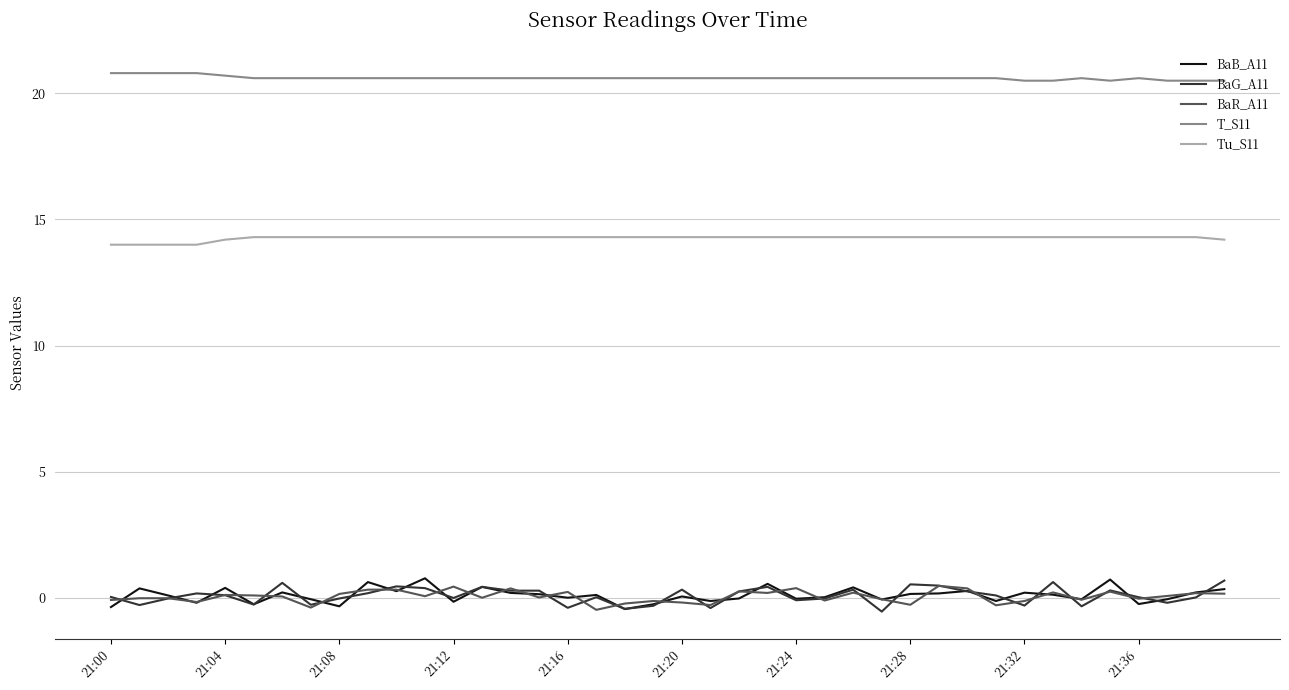

True or false: T_S11 and BaB_A11 intersect in this chart.

False